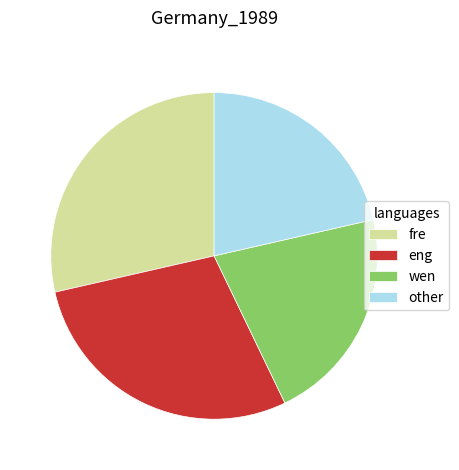

True or false: other accounts for 9% of the total.

False